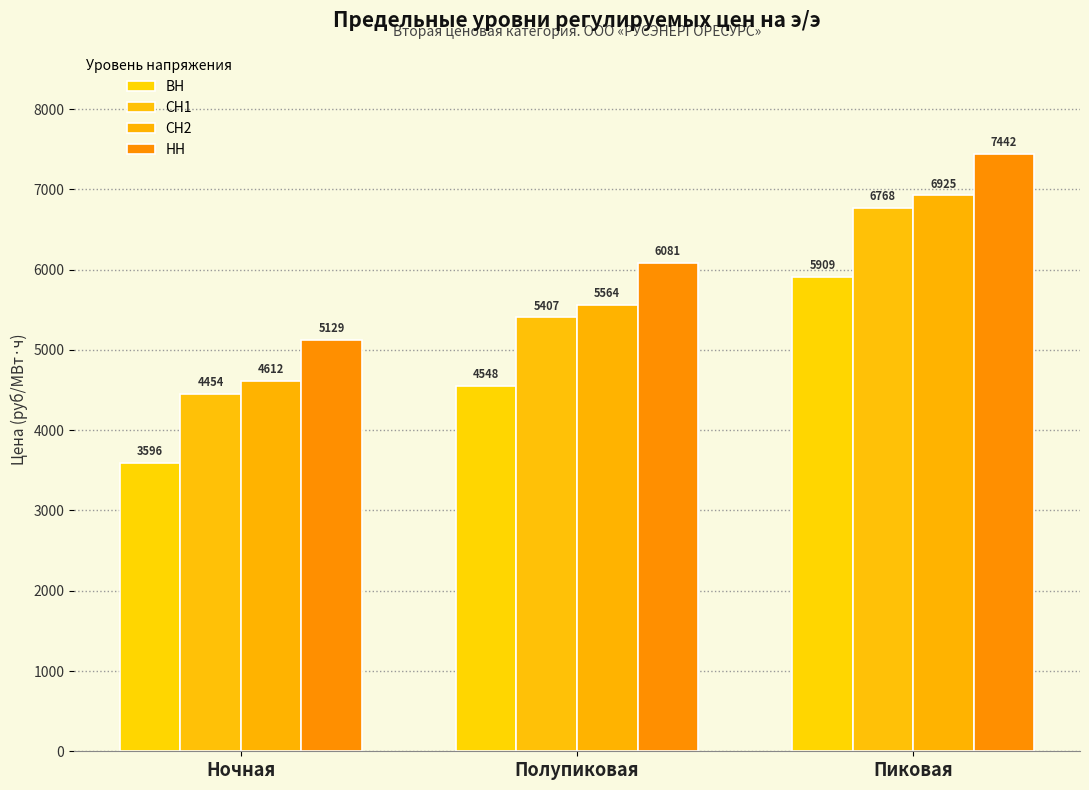

Is the value of СН2 at Ночная greater than the value of СН1 at Ночная?

Yes